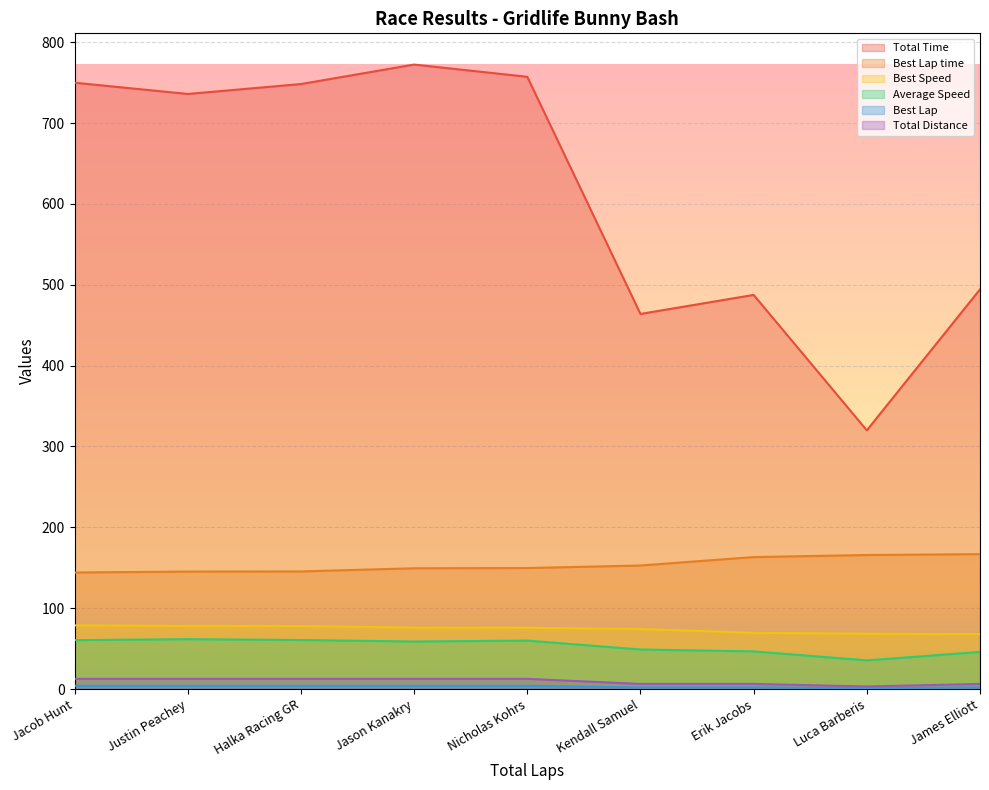

What is the spread (max minus min) of values at Kendall Samuel?

461.9